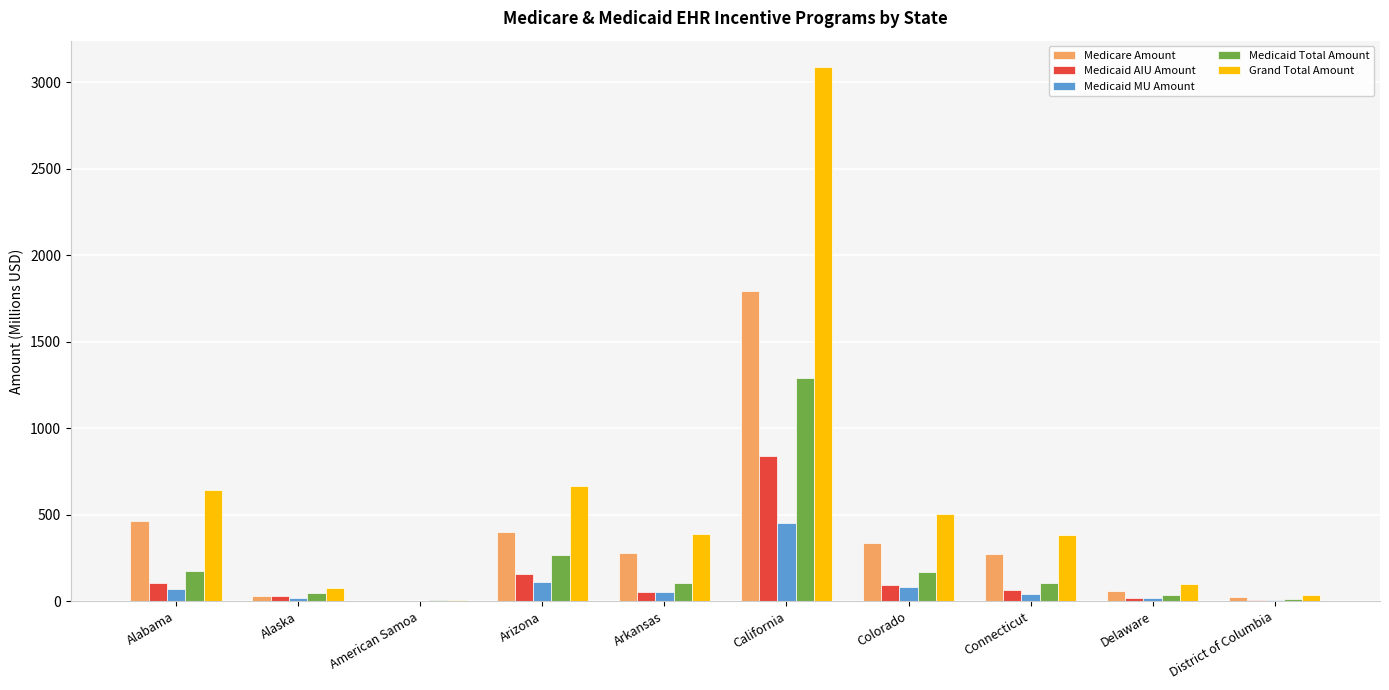

Which series changed the most between Arizona and California?

Grand Total Amount